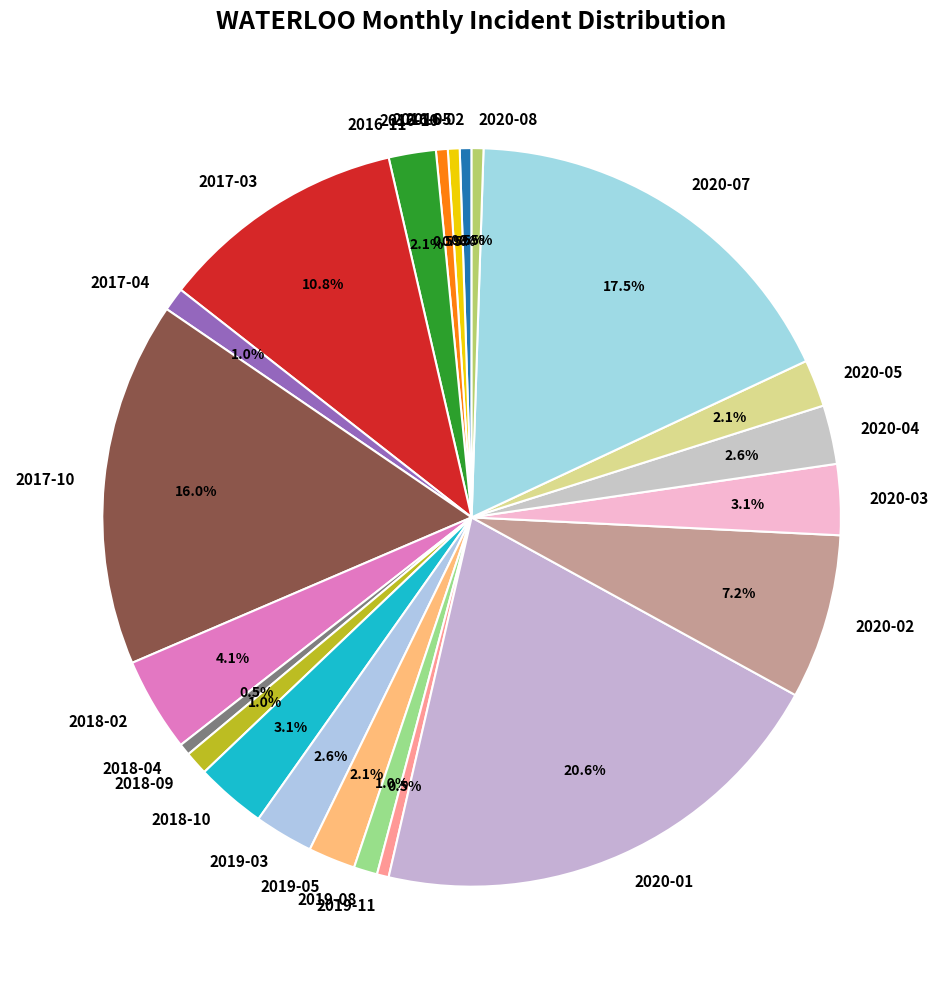

To the nearest percent, what is the average slice percentage?

5%